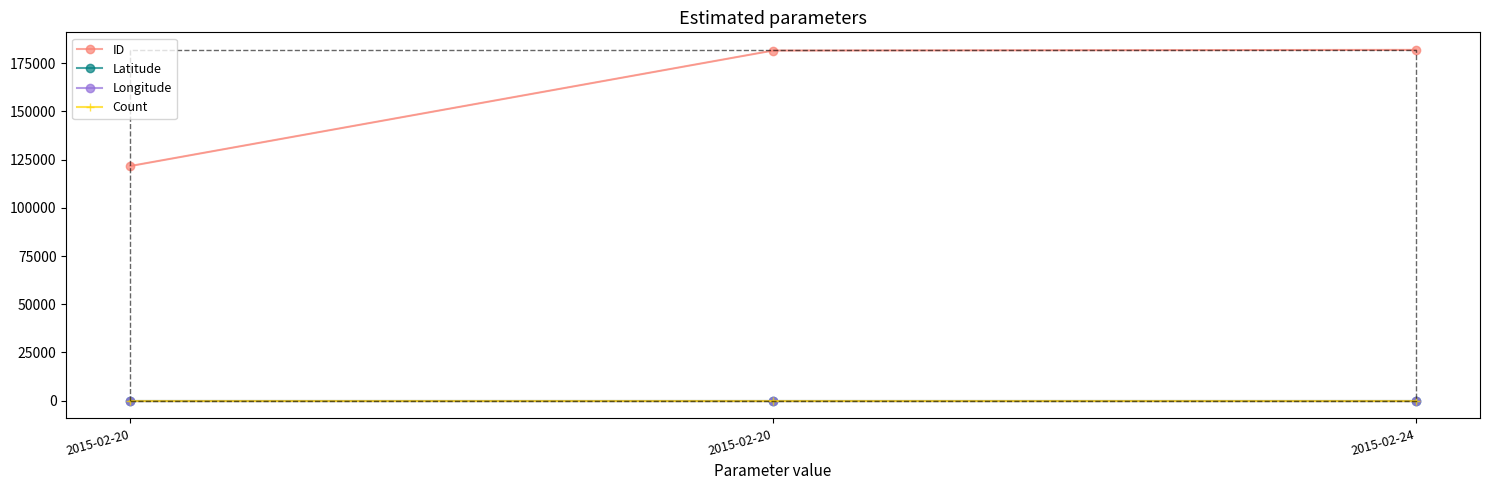

Is the value of Count at 2015-02-24 greater than the value of Latitude at 2015-02-24?

No